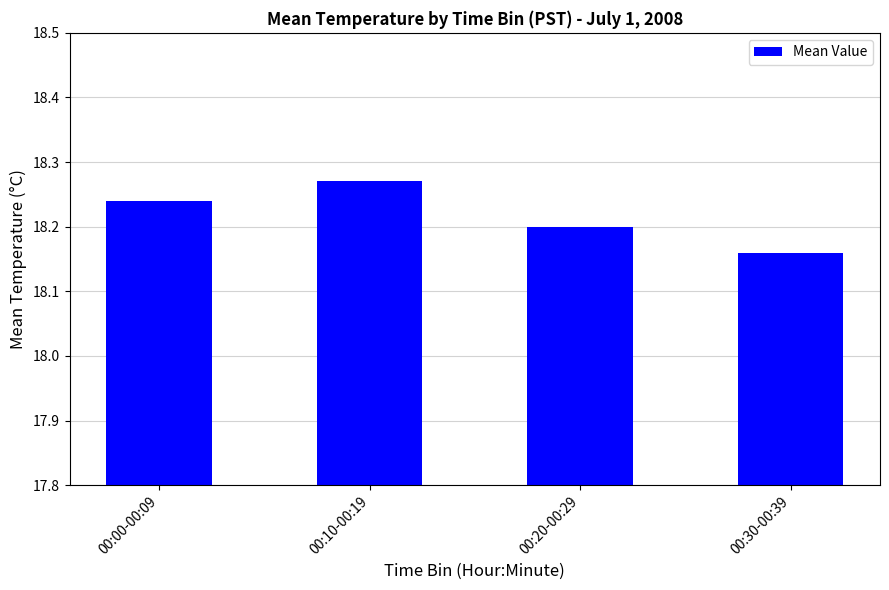

What is the ratio of the value at 00:30-00:39 to the value at 00:00-00:09?

1.0